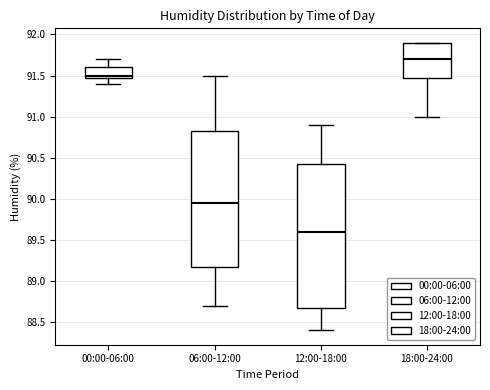

Reading left to right, read every box against the y-axis: the position of its median line, the range the box covers, and the ends of its whiskers. The values are not printed on the chart, so give them approximately, as read against the axis.

00:00-06:00: median 91.50 (just above the box's lower edge), box 91.50 to 91.60, whiskers 91.40 to 91.70
06:00-12:00: median 89.95, box 89.20 to 90.85, whiskers 88.70 to 91.50
12:00-18:00: median 89.60, box 88.70 to 90.45, whiskers 88.40 to 90.90
18:00-24:00: median 91.70, box 91.50 to 91.90, whiskers 91.00 to 91.90